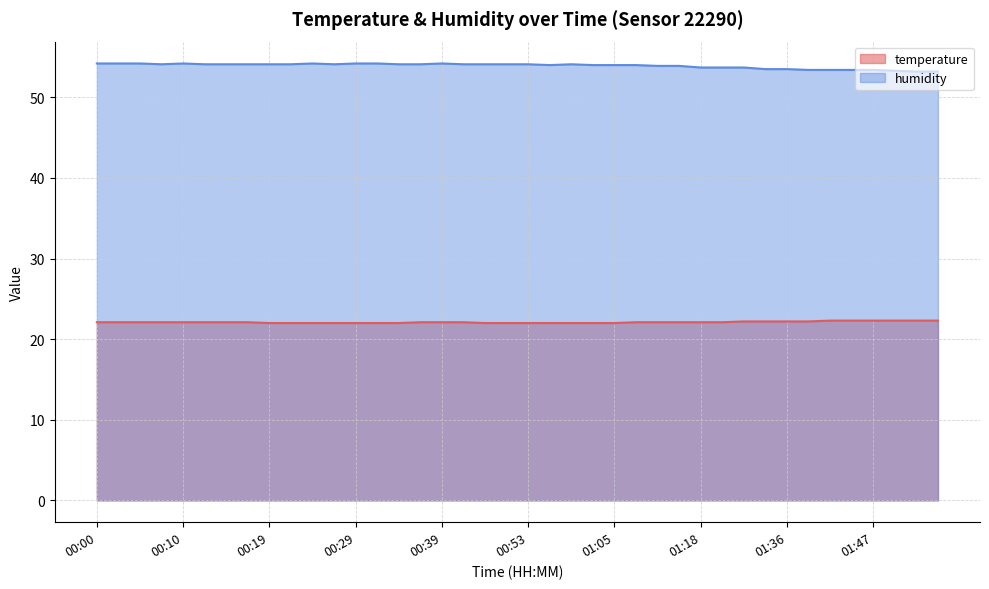

Which category has the highest value in the temperature series?

01:42